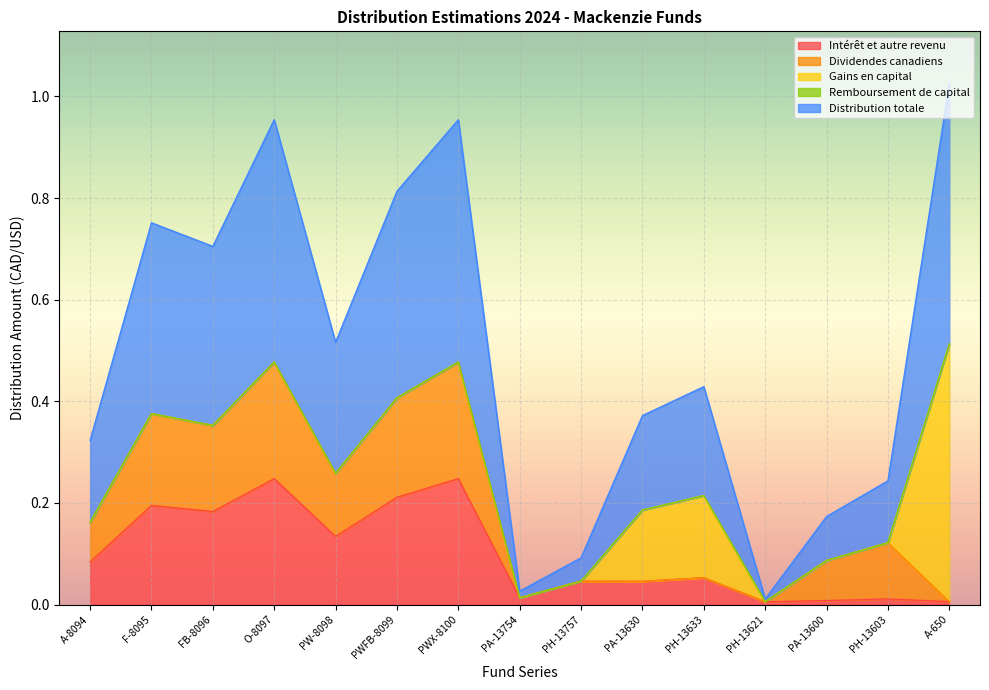

How many times do Dividendes canadiens and Intérêt et autre revenu cross each other?

2